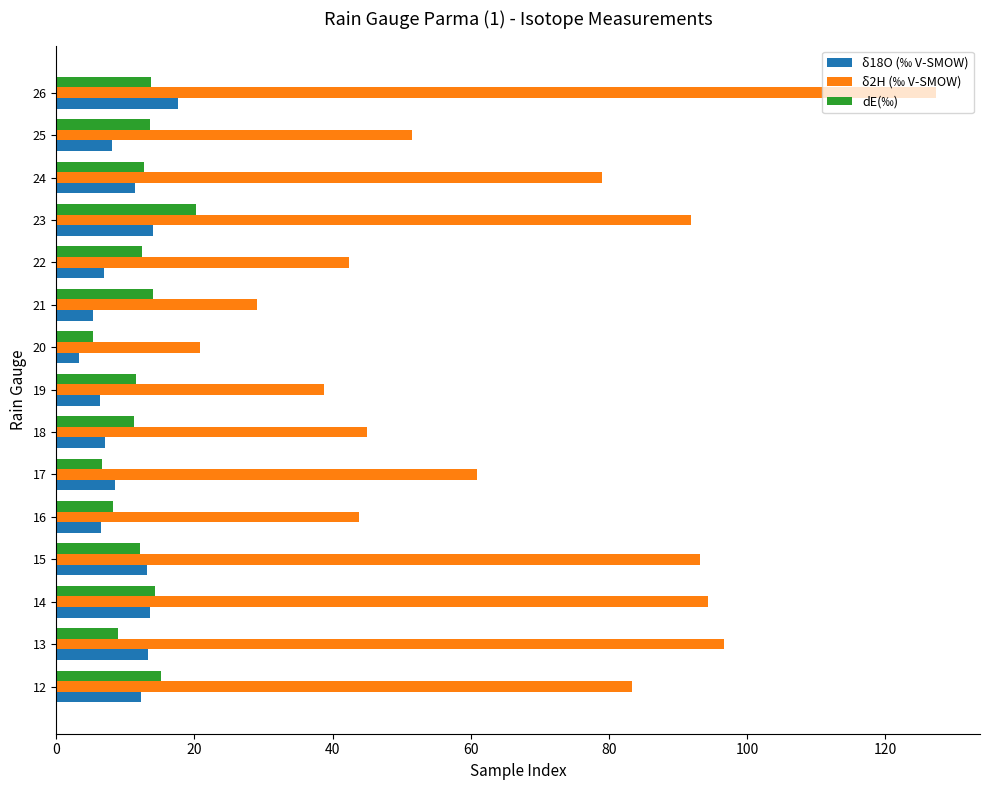

Count the number of data series in this chart.

3